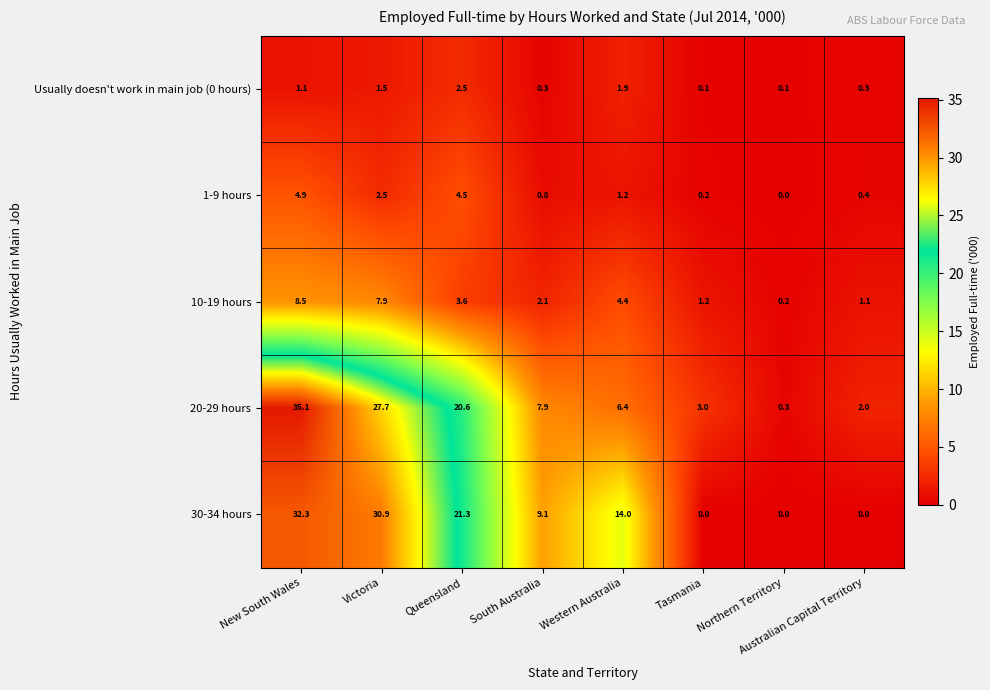

Is it true that 1-9 hours equals 1.3 at New South Wales?

False